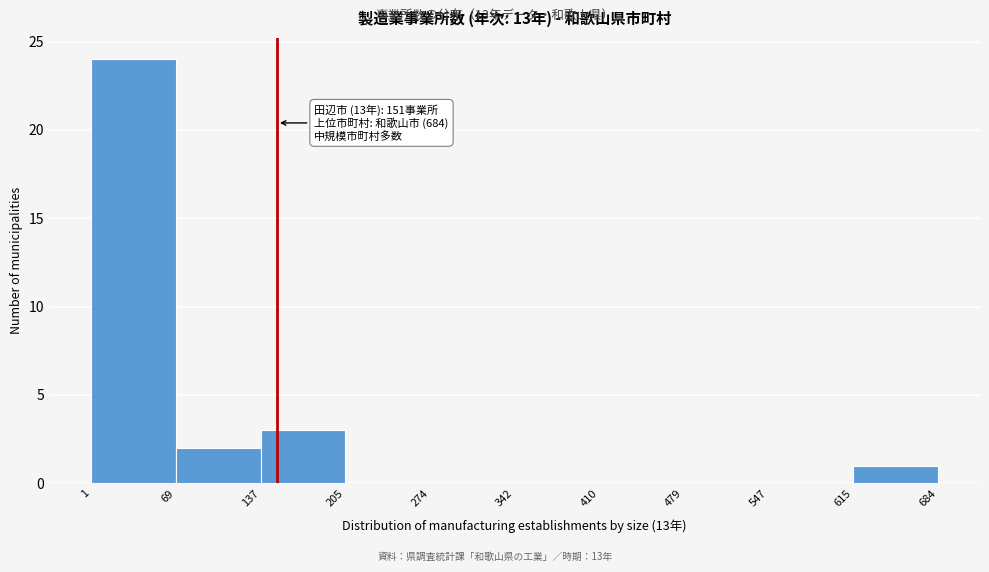

Over which range of the x-axis is the bar tallest?

1 to 69